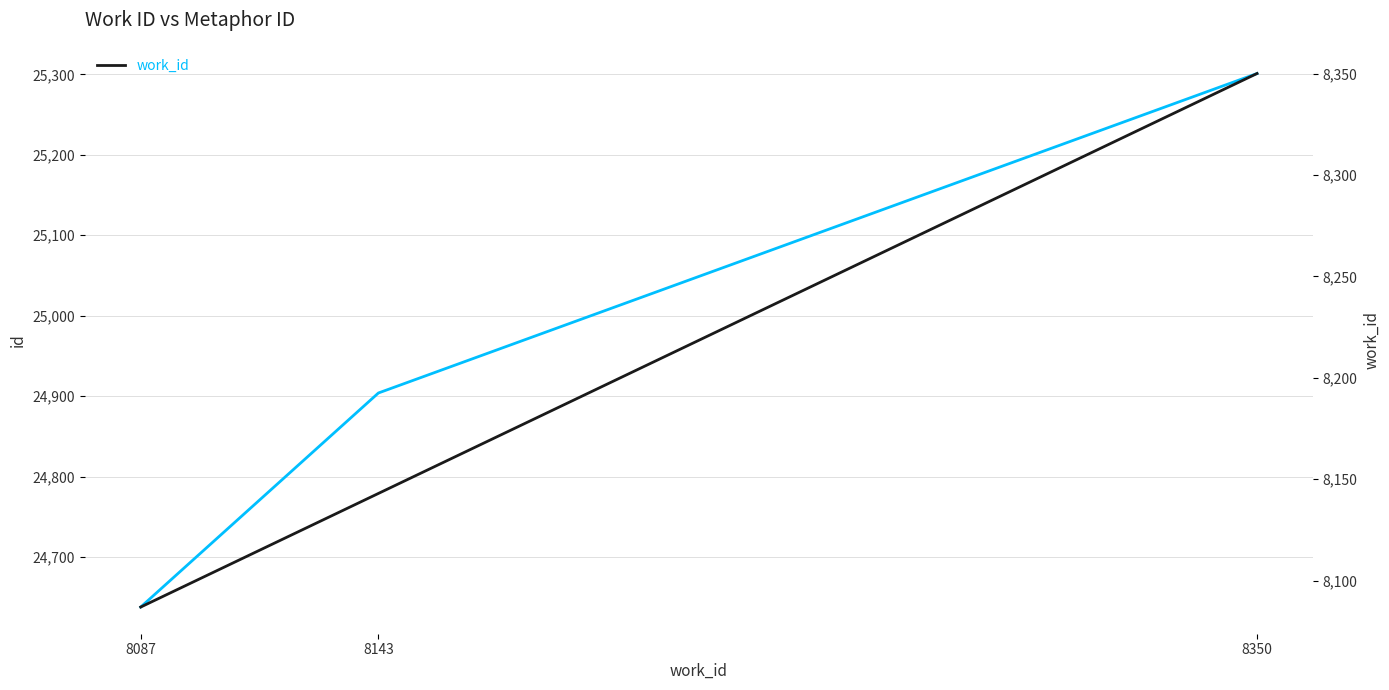

Rank the series at 8143 from highest to lowest value.

id, work_id